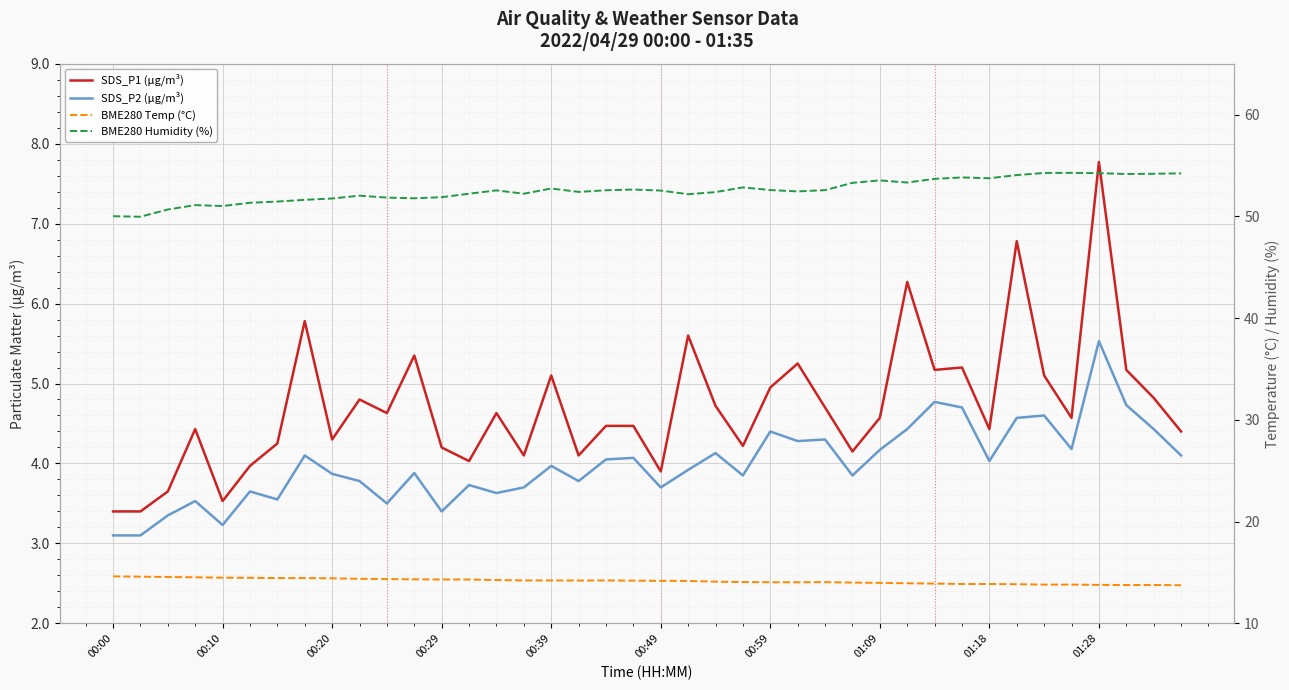

True or false: SDS_P1 (µg/m³) has a value of 3.6 at 11.

False